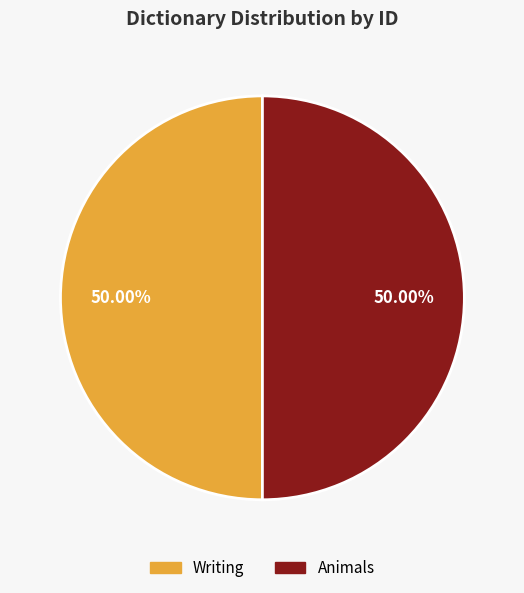

Approximately how many times larger is the value at Writing compared to Animals?

1.0